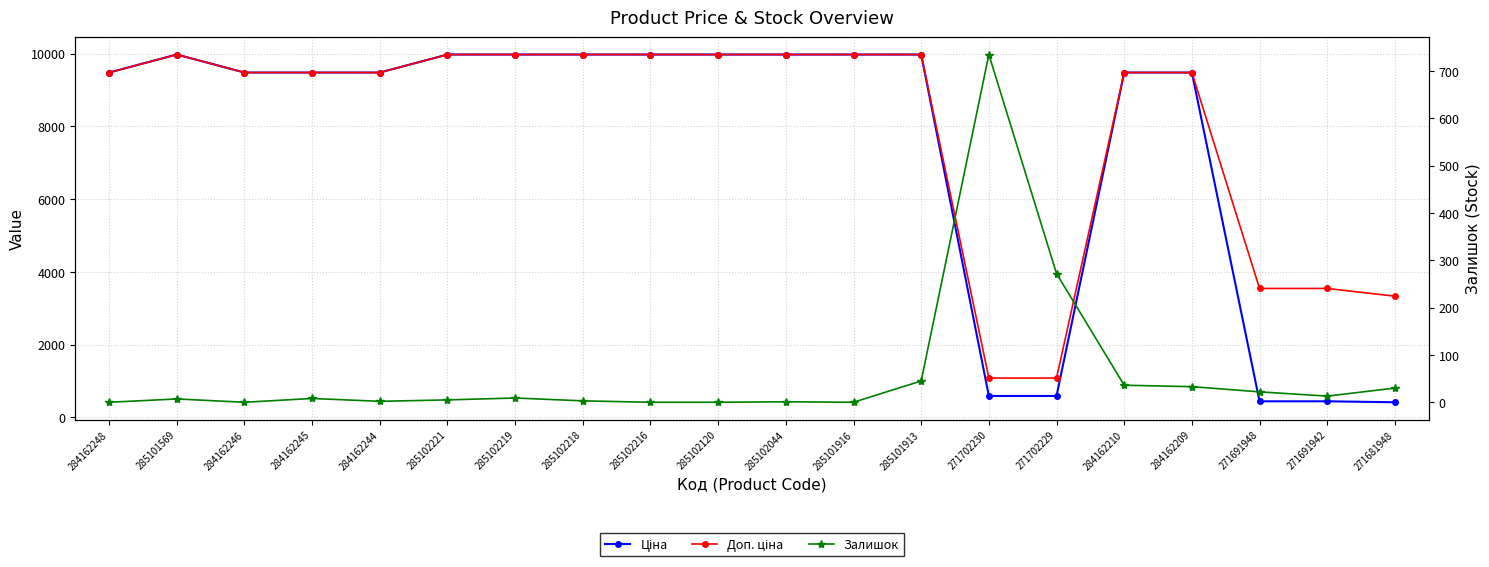

How many data points in Доп. ціна are above 9480?

15